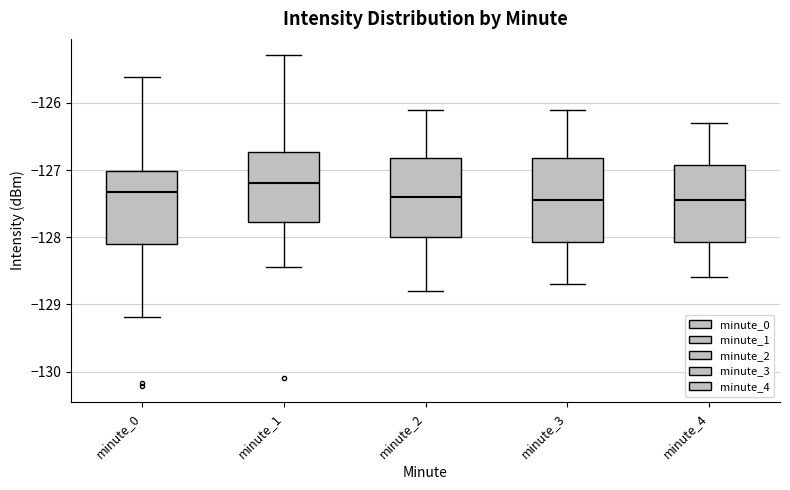

Reading left to right, transcribe this box plot: for each box, give where its median line is, the range the box spans, and where its two whiskers end, as read against the y-axis. The values are not printed on the chart, so give them approximately, as read against the axis.

minute_0: median -127.3, box -128.1 to -127.0, whiskers -129.2 to -125.6
minute_1: median -127.2, box -127.8 to -126.7, whiskers -128.4 to -125.3
minute_2: median -127.4, box -128.0 to -126.8, whiskers -128.8 to -126.1
minute_3: median -127.4, box -128.1 to -126.8, whiskers -128.7 to -126.1
minute_4: median -127.4, box -128.1 to -126.9, whiskers -128.6 to -126.3